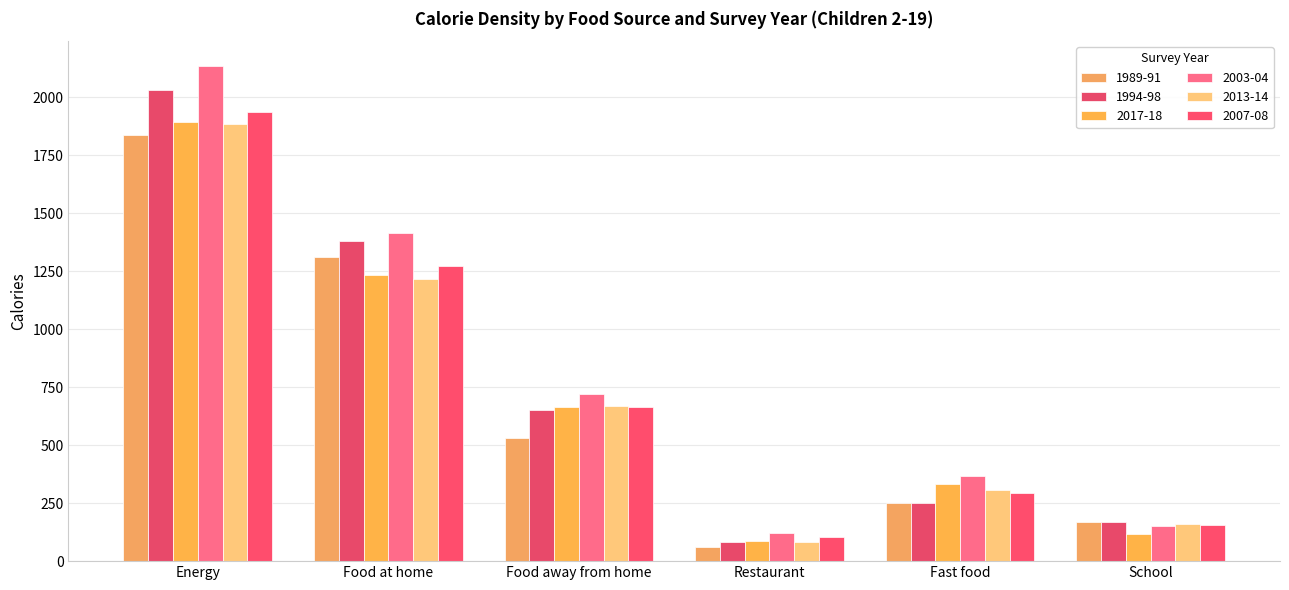

At which category is the sum across all series the highest?

Energy